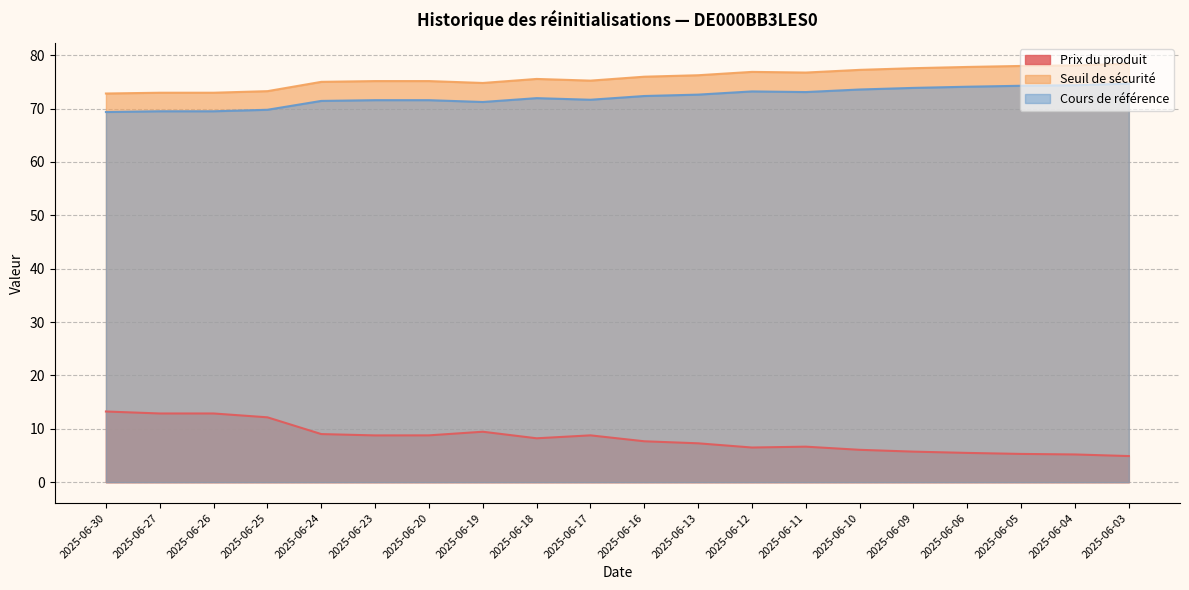

Does the chart have visible grid lines?

Yes